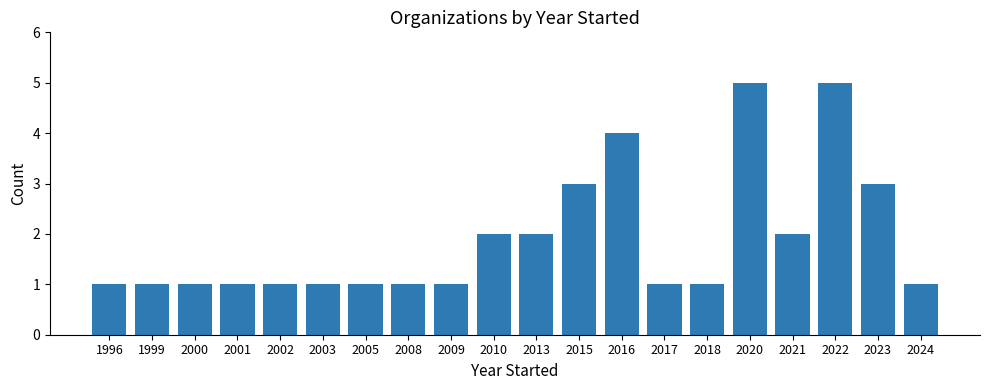

Which has a higher value, 2021 or 2020?

2020